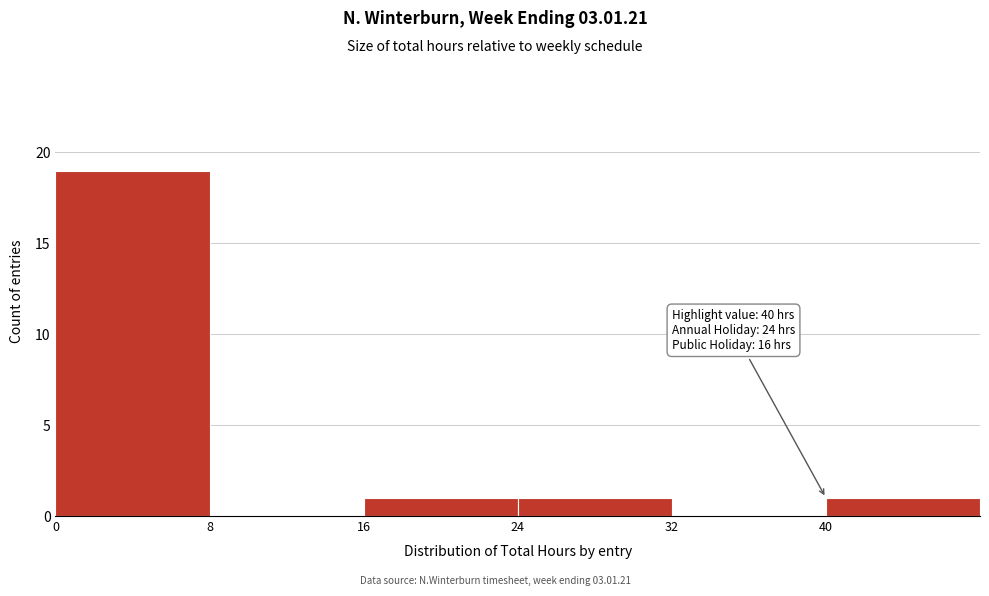

Which range on the x-axis has the tallest bar?

0 to 8